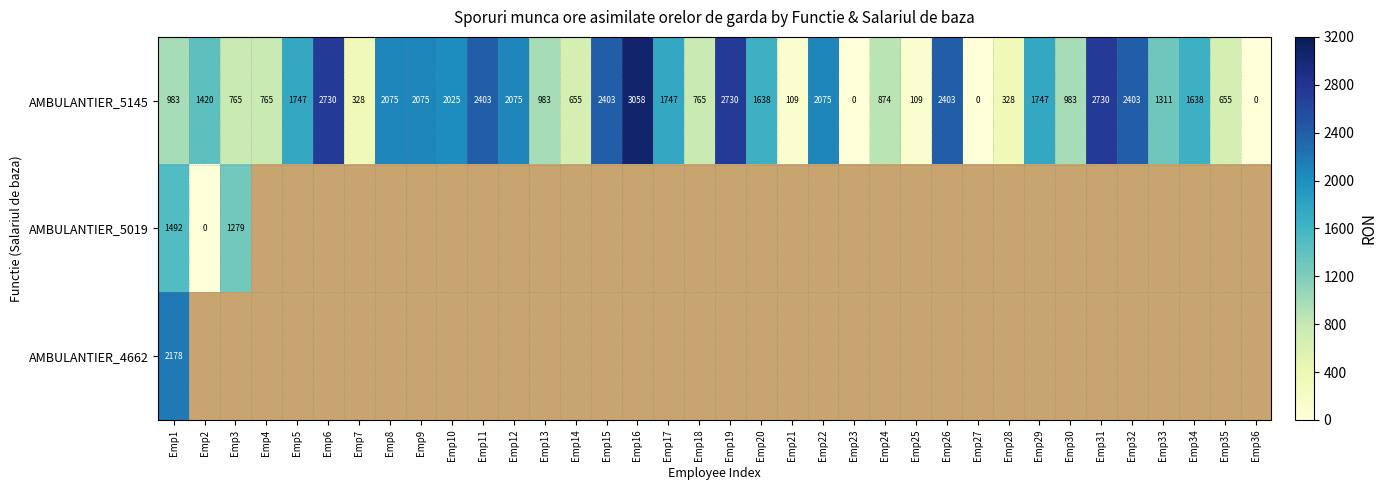

Where does the AMBULANTIER_5145 series first go above 1638?

Emp5